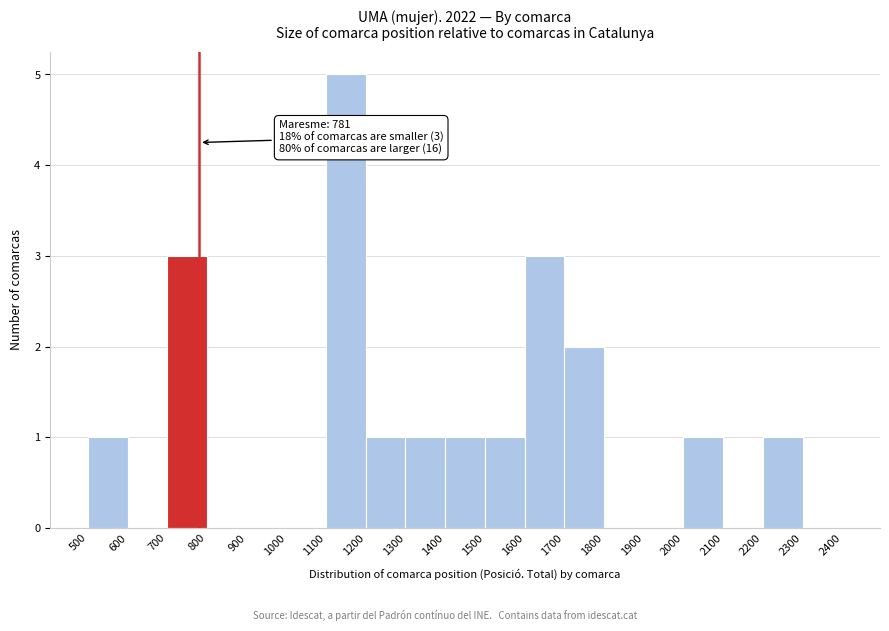

Over which range of the x-axis is the bar tallest?

1100 to 1200